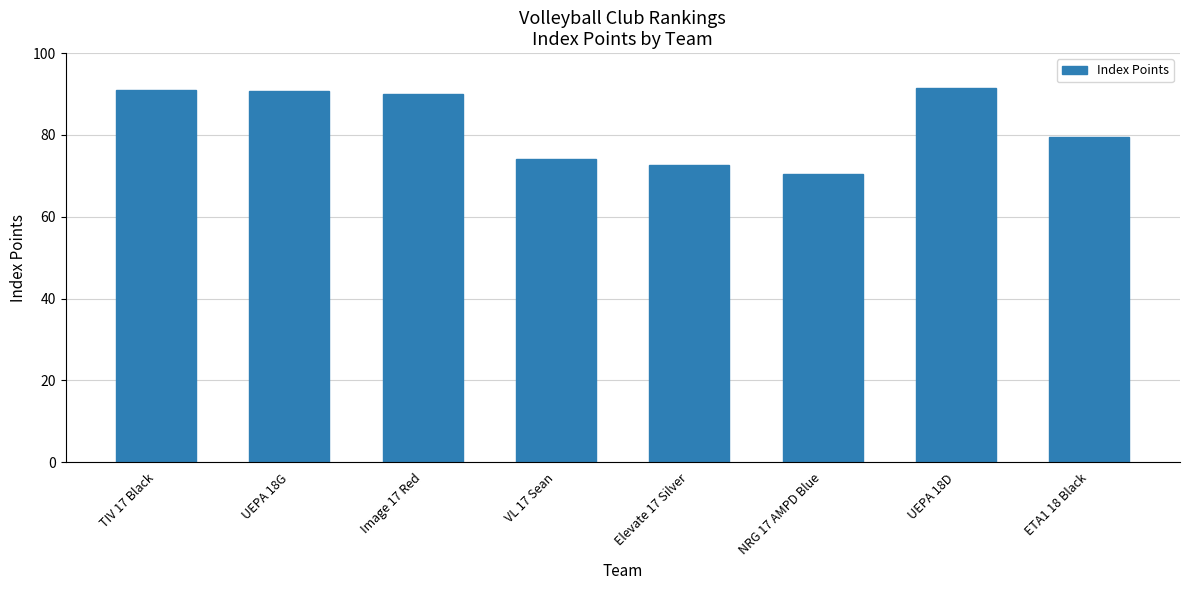

True or false: the data shows 22.6 at TIV 17 Black.

False